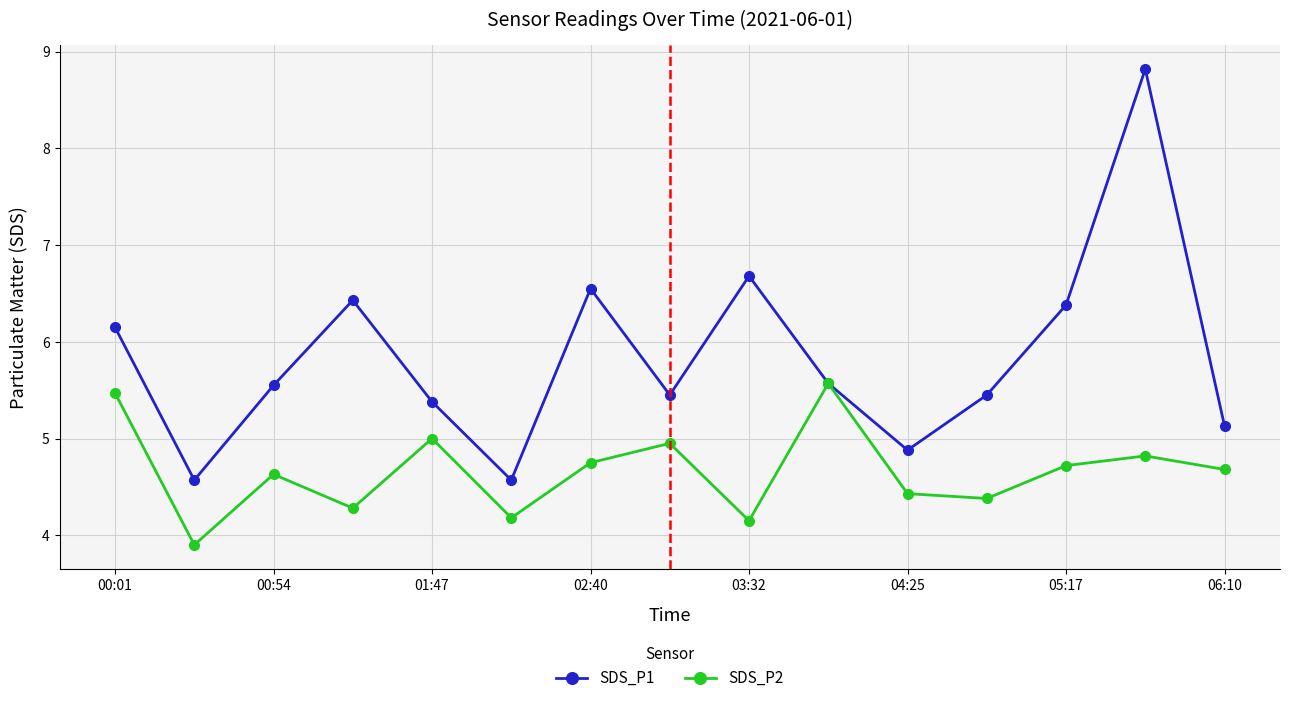

What is the maximum value shown in the chart?

8.8